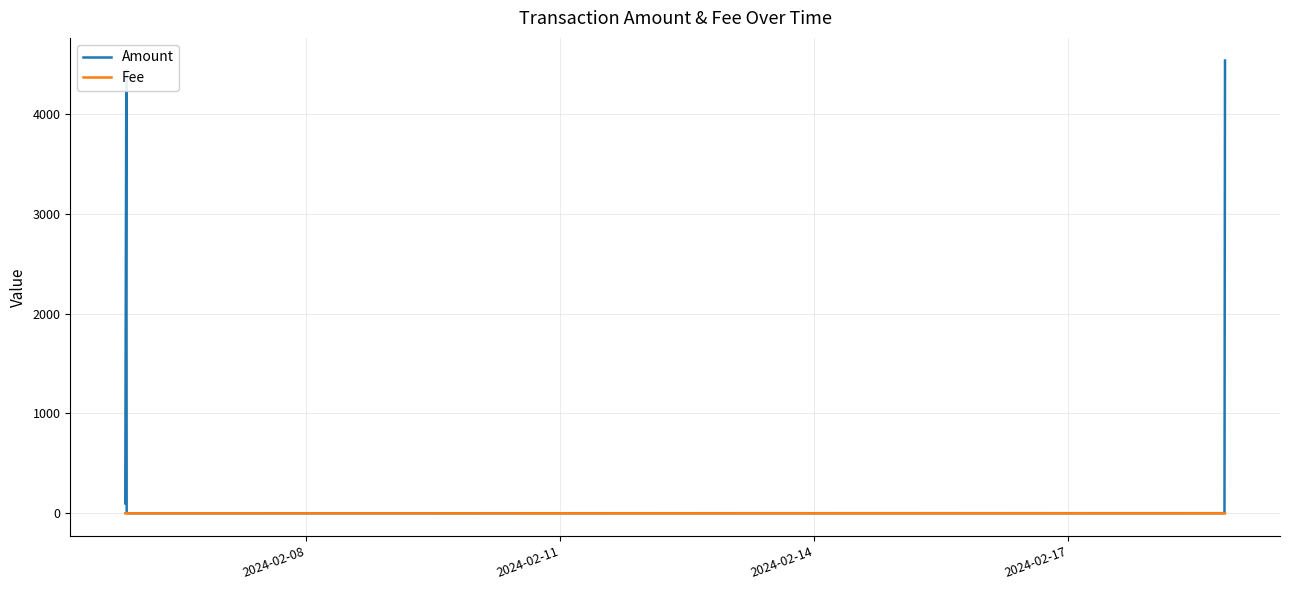

What is the maximum value for Amount?

4536.5